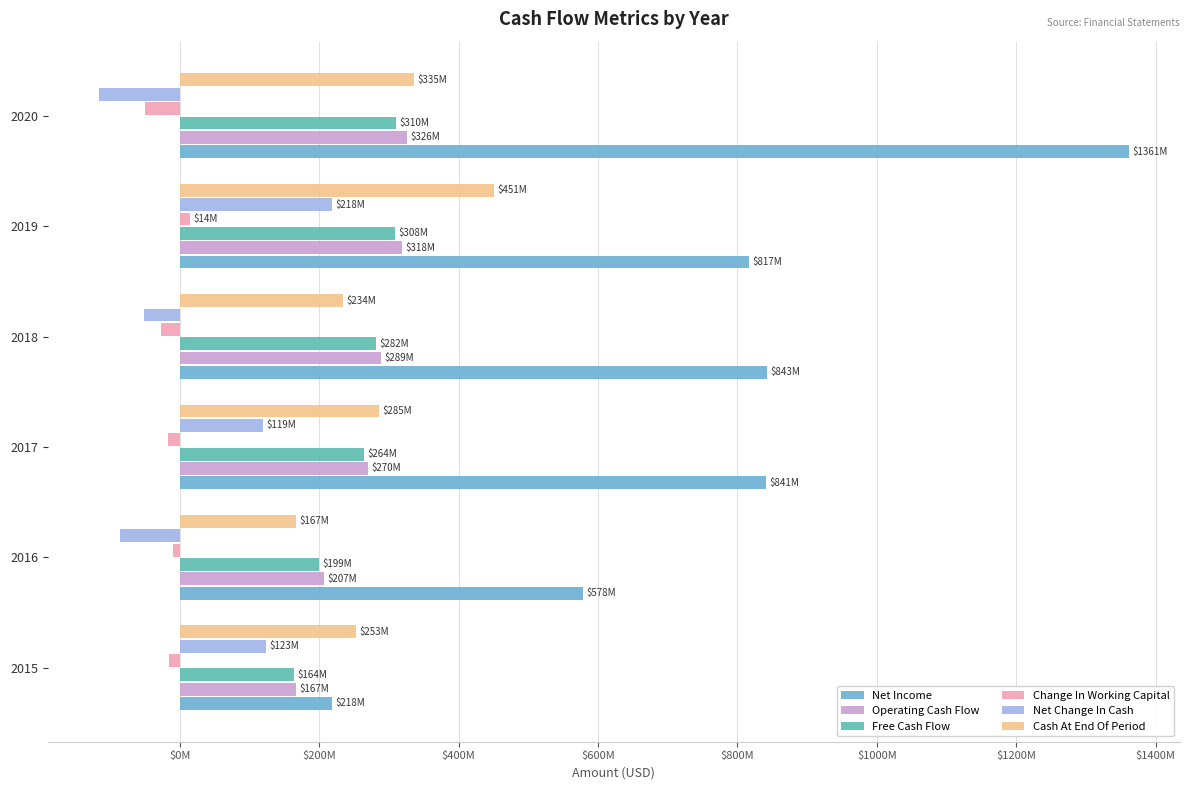

Which series has the largest total across all categories?

Net Income